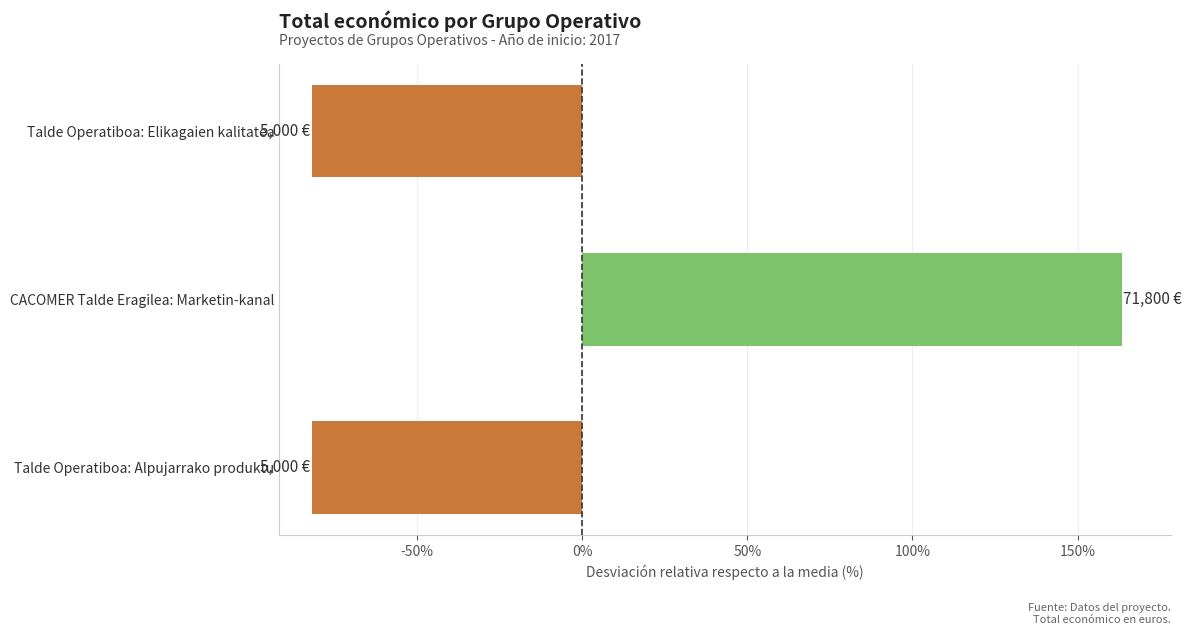

How many bars are there in total?

3